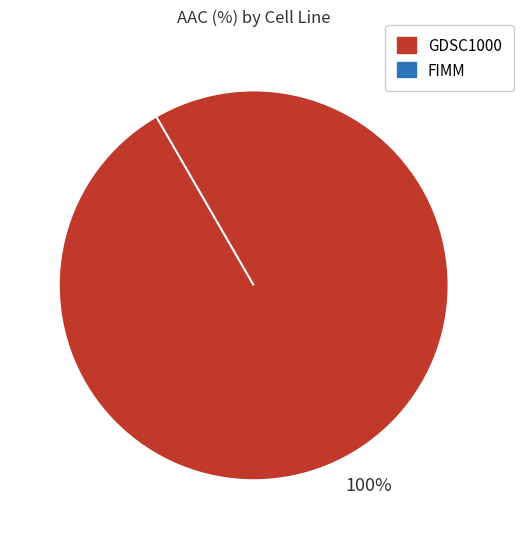

Rank the categories by value from highest to lowest.

GDSC1000, FIMM